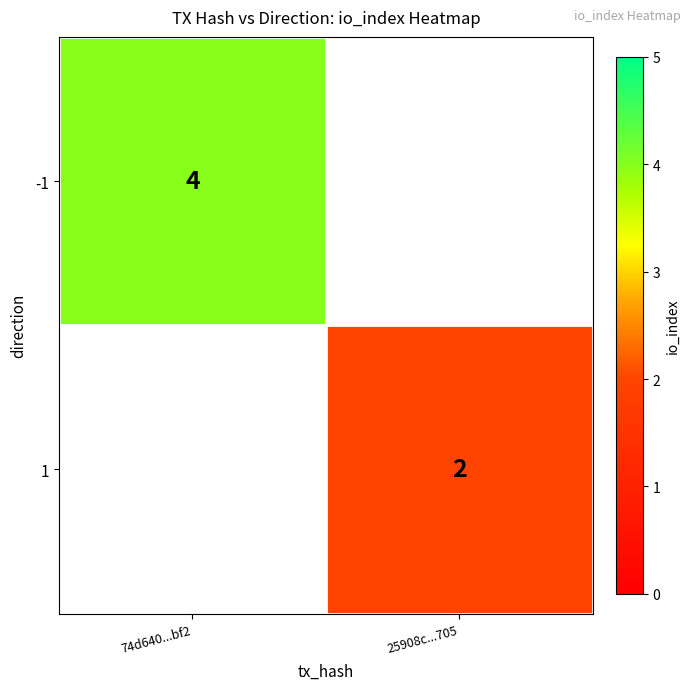

Is the value of 1 at 25908c...705 greater than the value of -1 at 74d640...bf2?

No